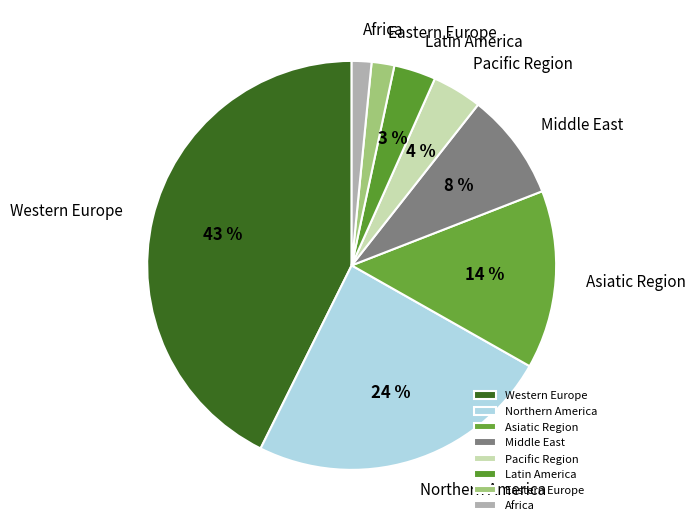

What is the ratio of the value at Latin America to the value at Middle East?

0.4